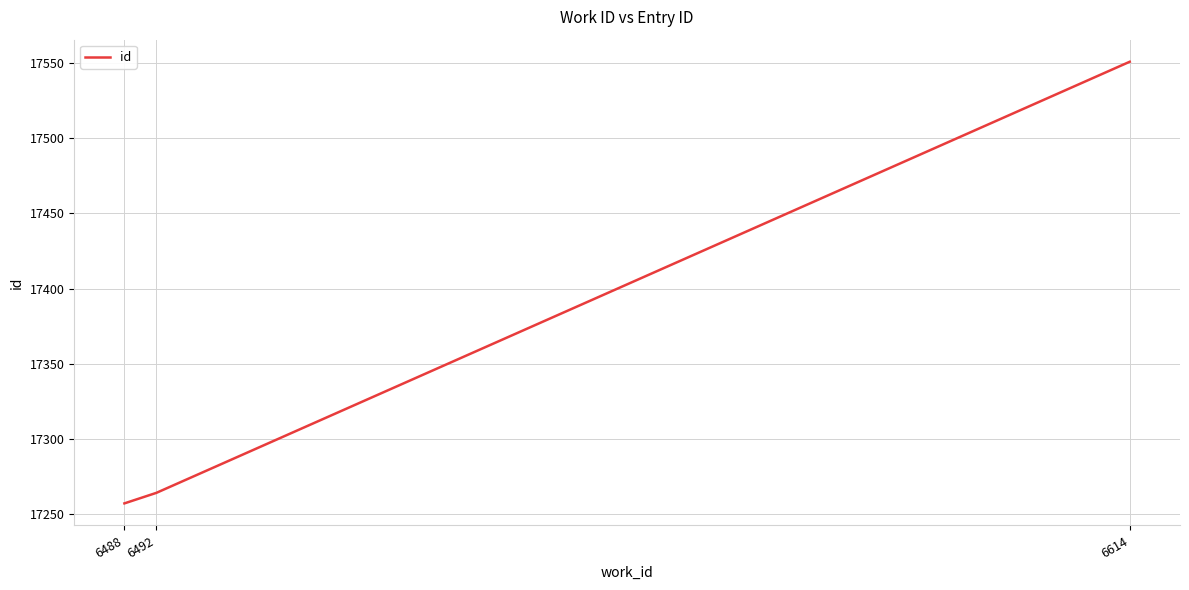

How many series are shown in this chart?

1